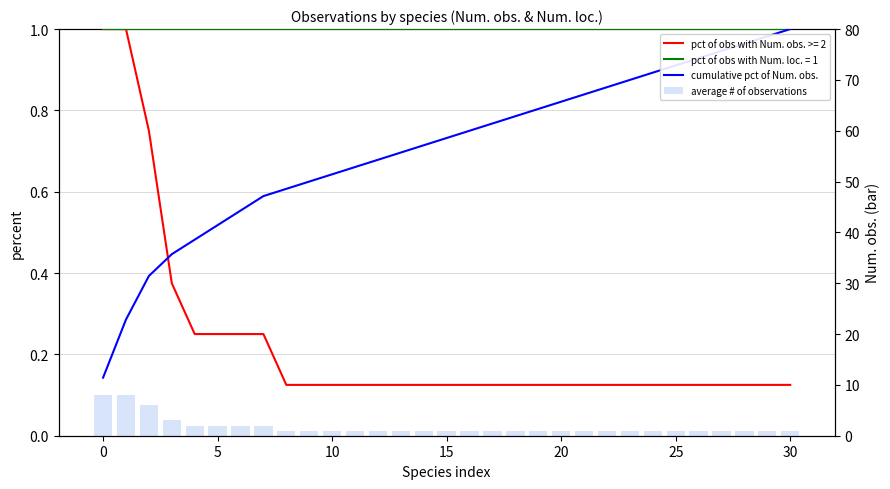

What is the value of the average # of observations bar at the 22nd from the left?

1.0